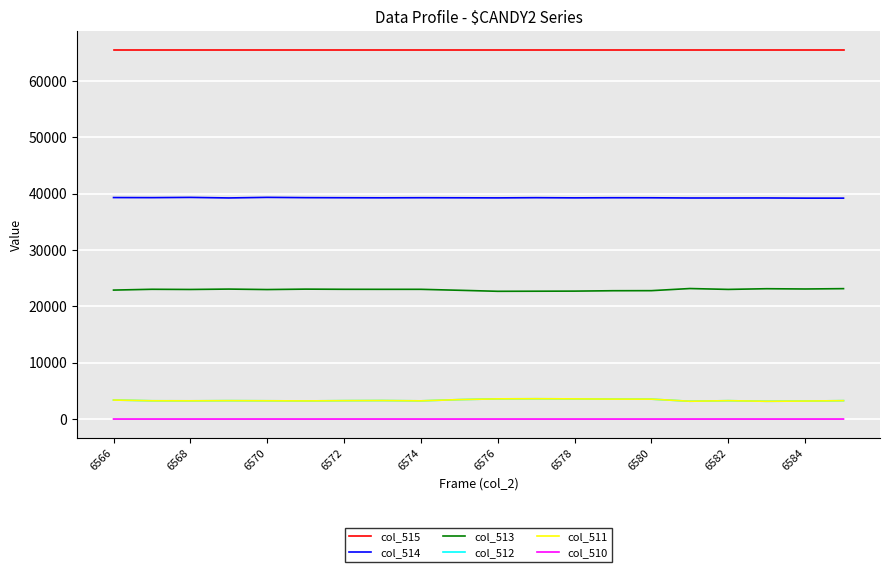

What is the sum of all col_511 values?

66618